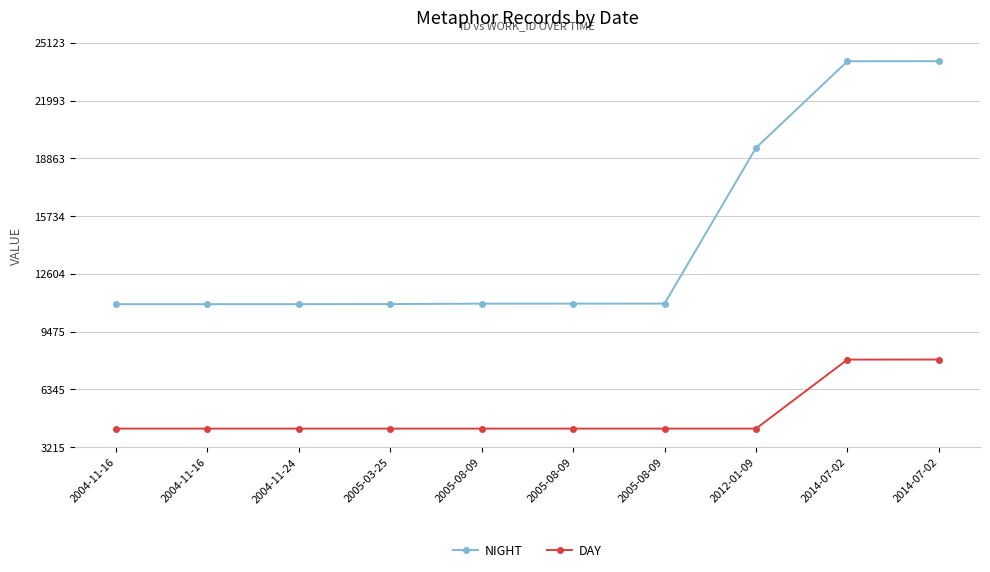

List the series in order of their peak value, highest first.

NIGHT, DAY